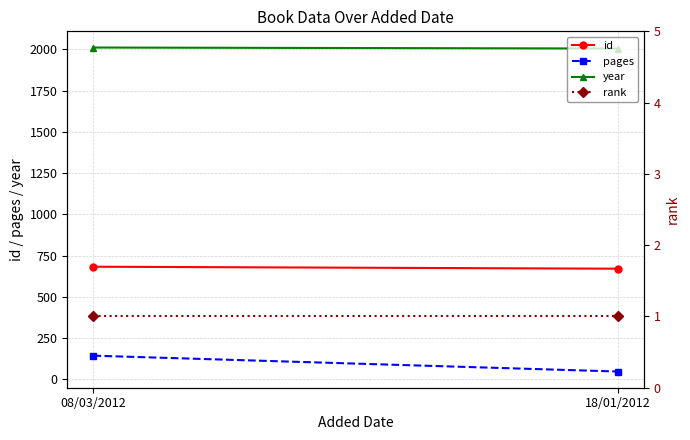

Which category has the highest value across all series?

08/03/2012